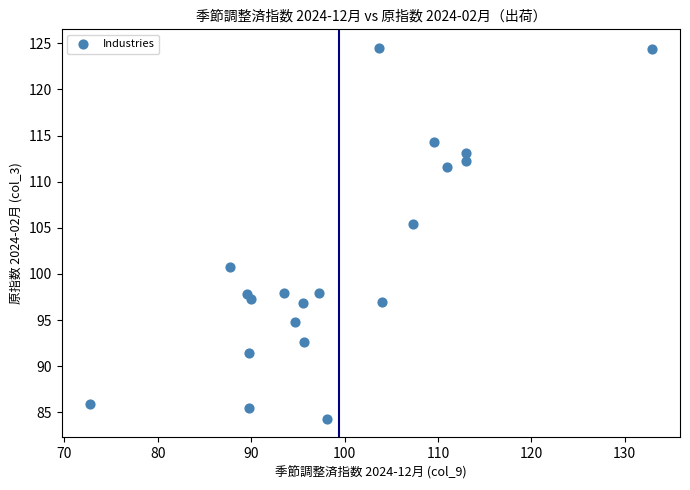

What Y value in the scatter plot is closest to 104?

105.4